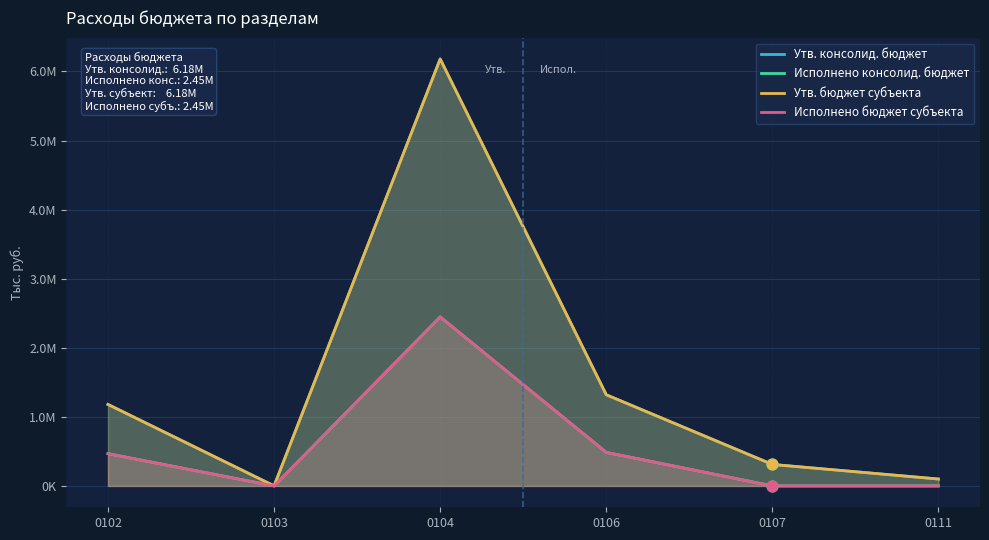

At which category is the sum across all series the highest?

0104